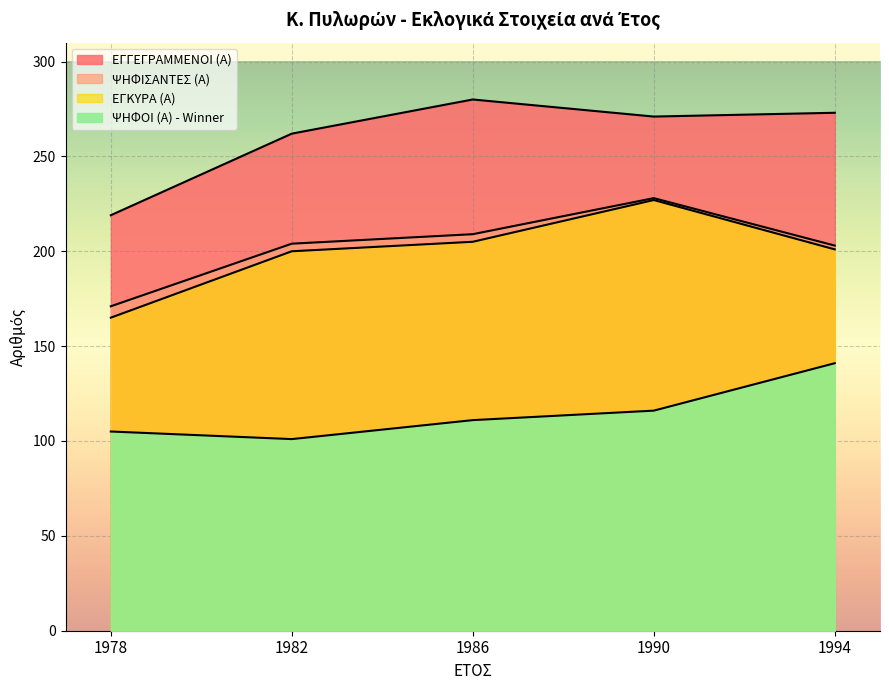

Reading right to left, extract all data points from this chart.

ΕΓΓΕΓΡΑΜΜΕΝΟΙ (Α): 273	271	280	262	219
ΨΗΦΙΣΑΝΤΕΣ (Α): 203	228	209	204	171
ΕΓΚΥΡΑ (Α): 201	227	205	200	165
ΨΗΦΟΙ (Α) - Winner: 141	116	111	101	105